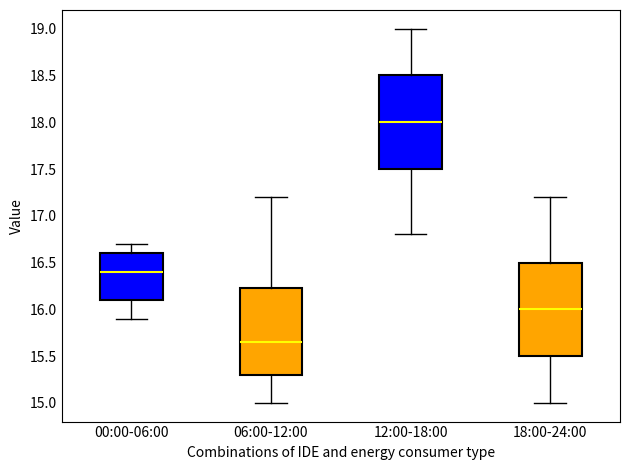

Reading left to right, transcribe this box plot: for each box, give where its median line is, the range the box spans, and where its two whiskers end, as read against the y-axis. The values are not printed on the chart, so give them approximately, as read against the axis.

00:00-06:00: median 16.40, box 16.10 to 16.60, whiskers 15.90 to 16.70
06:00-12:00: median 15.65, box 15.30 to 16.25, whiskers 15.00 to 17.20
12:00-18:00: median 18.00, box 17.50 to 18.50, whiskers 16.80 to 19.00
18:00-24:00: median 16.00, box 15.50 to 16.50, whiskers 15.00 to 17.20